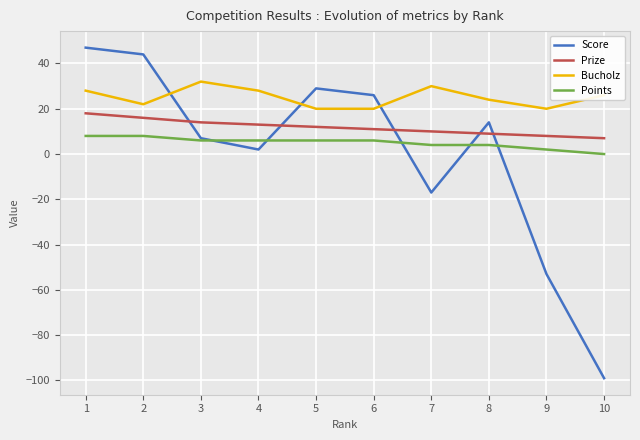

Rank the series by their maximum value, from lowest to highest.

Points, Prize, Bucholz, Score